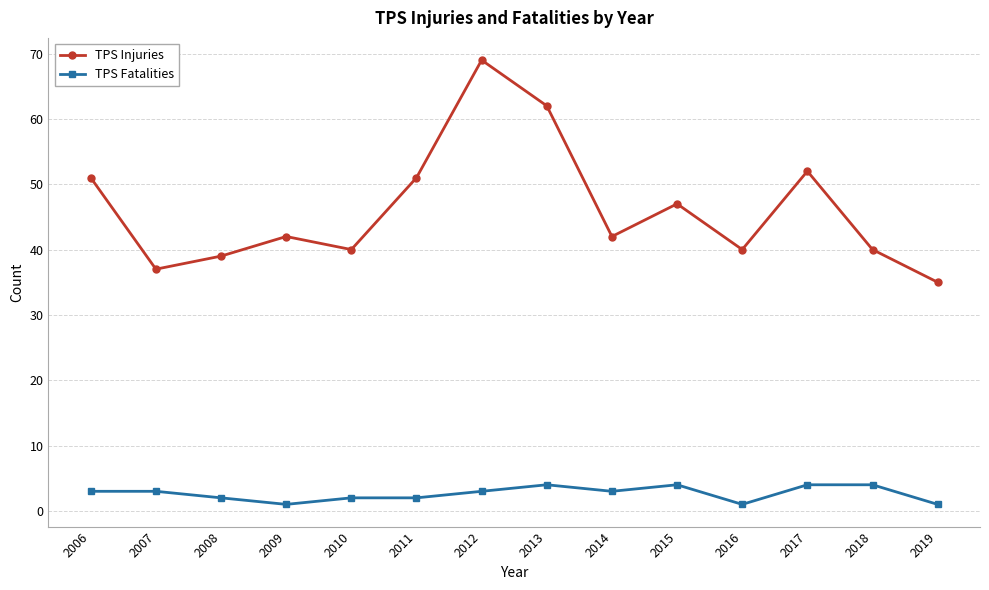

What is the value of the TPS Fatalities point at the 13th from the left?

4